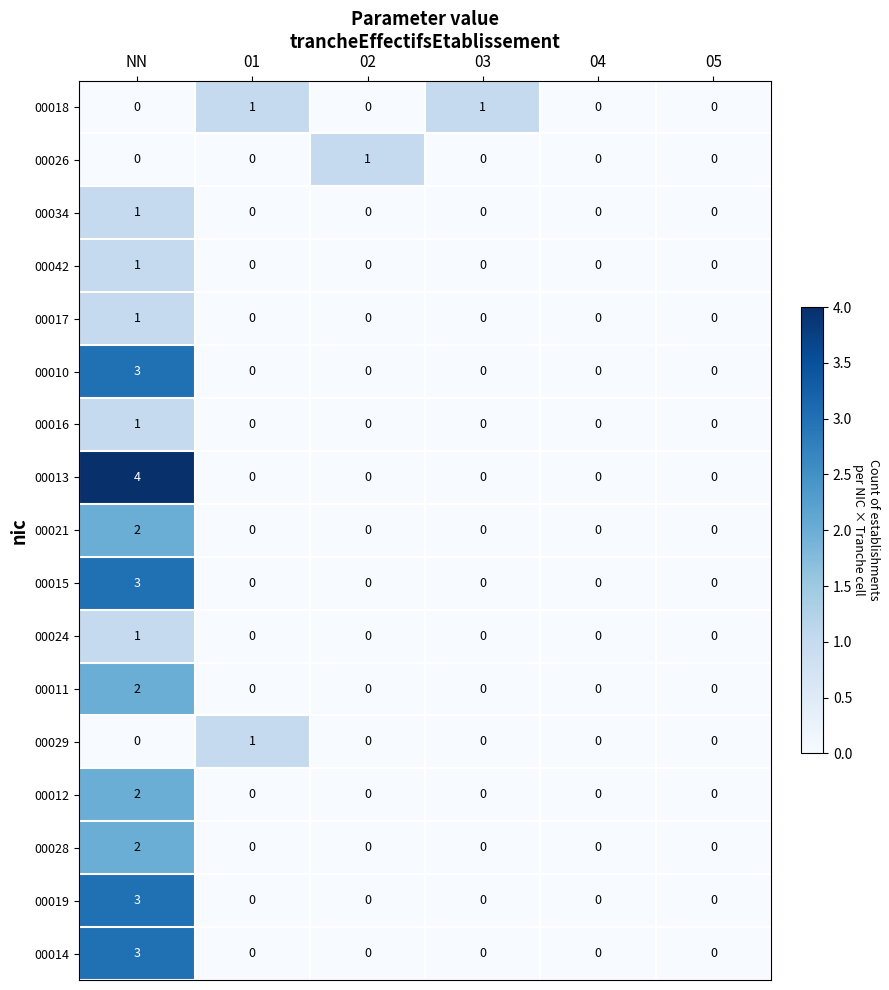

What is the spread (max minus min) of values at NN?

4